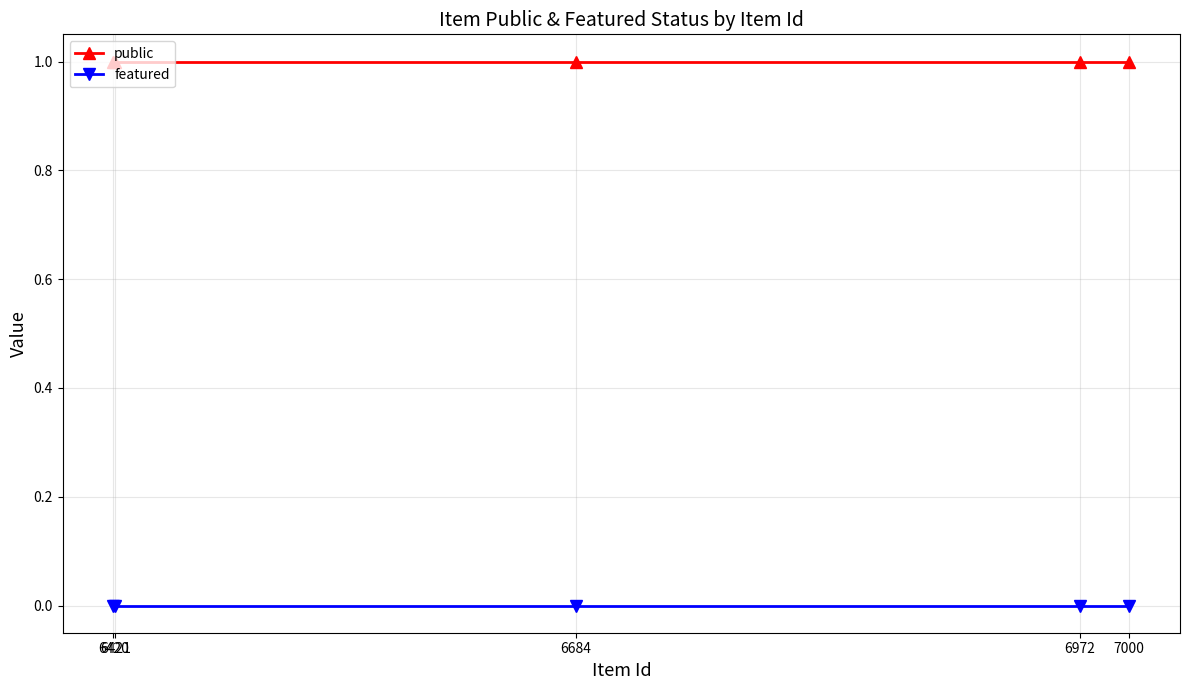

True or false: public has more than 2 points higher than both neighbors.

False